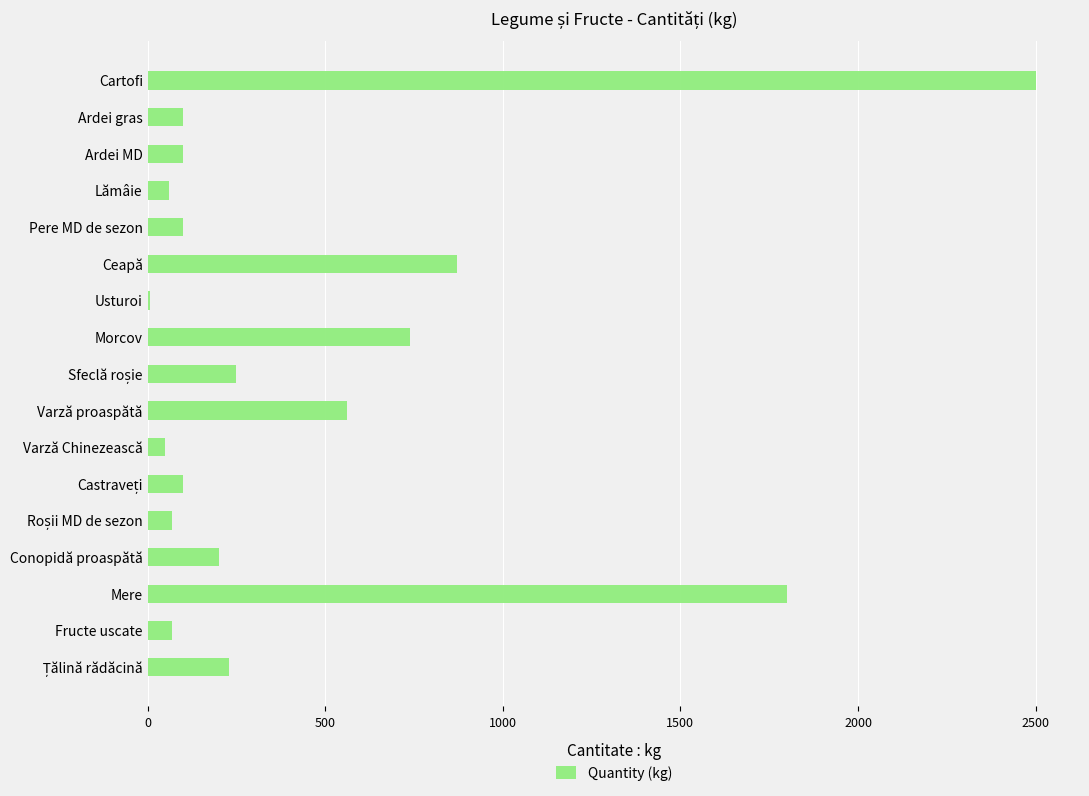

What value does the data have at Pere MD de sezon?

100